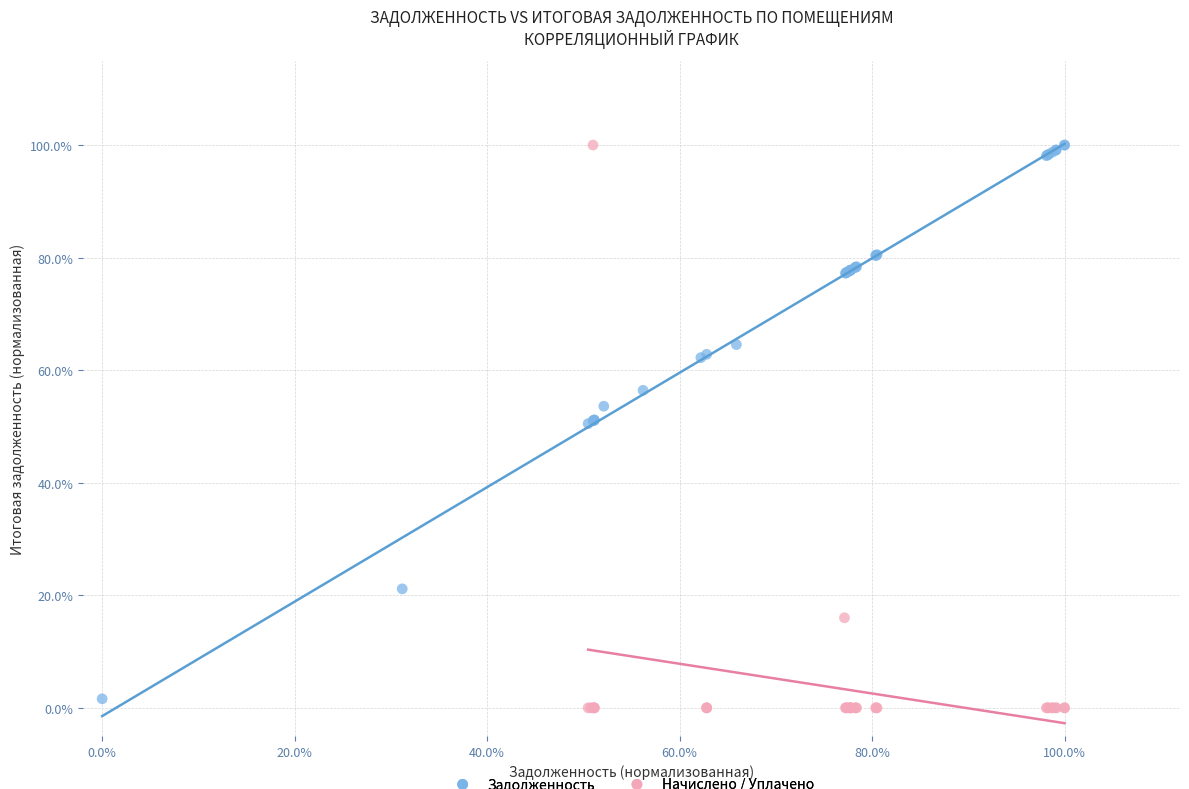

What are all the series names shown in the legend?

Задолженность, Начислено / Уплачено